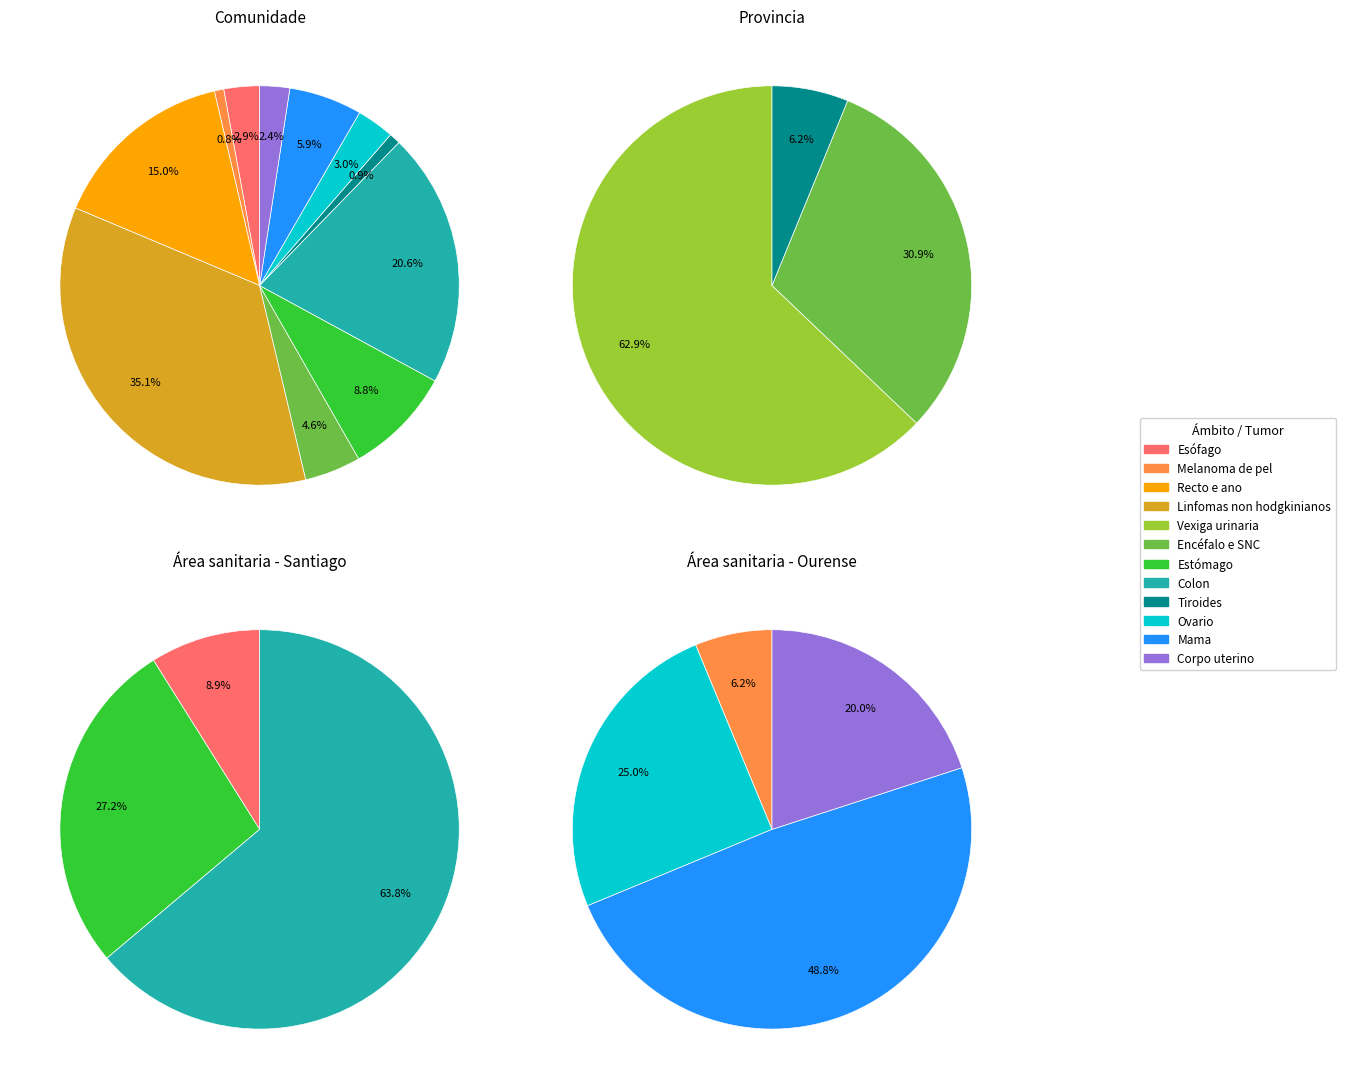

How much of the chart is everything except Colon?

79.4%